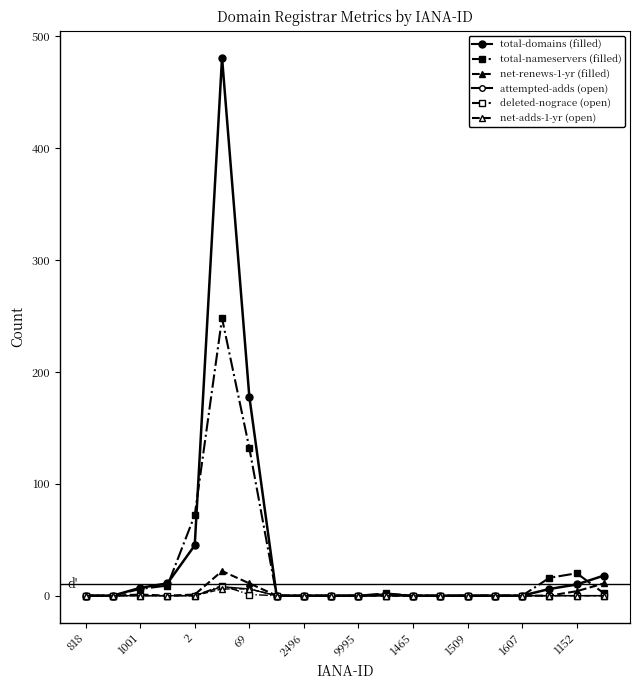

Is this an area chart (filled region under the line)?

No